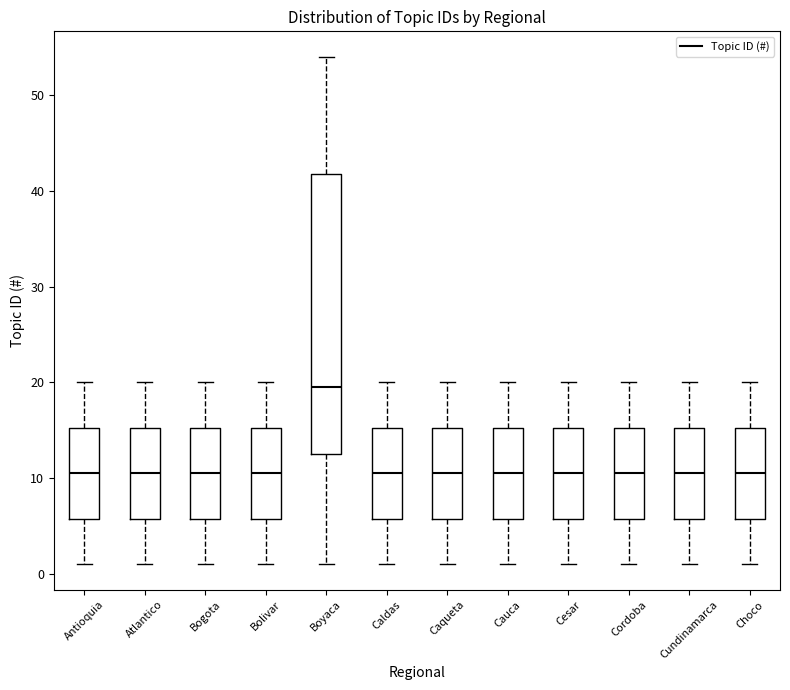

Reading left to right, read every box against the y-axis: the position of its median line, the range the box covers, and the ends of its whiskers. The values are not printed on the chart, so give them approximately, as read against the axis.

Antioquia: median 11, box 6 to 15, whiskers 1 to 20
Atlantico: median 11, box 6 to 15, whiskers 1 to 20
Bogota: median 11, box 6 to 15, whiskers 1 to 20
Bolivar: median 11, box 6 to 15, whiskers 1 to 20
Boyaca: median 20, box 13 to 42, whiskers 1 to 54
Caldas: median 11, box 6 to 15, whiskers 1 to 20
Caqueta: median 11, box 6 to 15, whiskers 1 to 20
Cauca: median 11, box 6 to 15, whiskers 1 to 20
Cesar: median 11, box 6 to 15, whiskers 1 to 20
Cordoba: median 11, box 6 to 15, whiskers 1 to 20
Cundinamarca: median 11, box 6 to 15, whiskers 1 to 20
Choco: median 11, box 6 to 15, whiskers 1 to 20